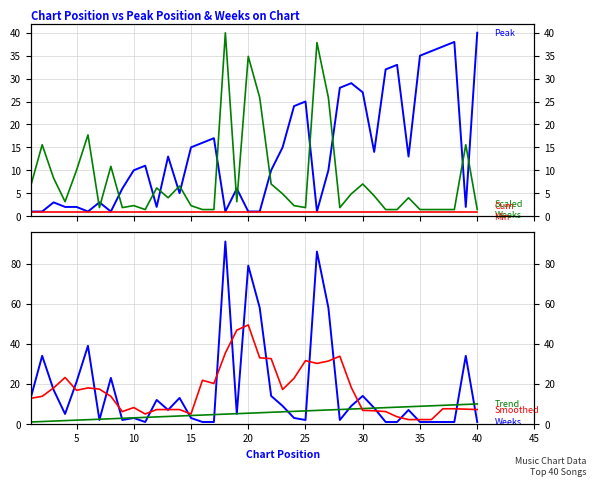

What is the minimum value shown in the chart?

1.0